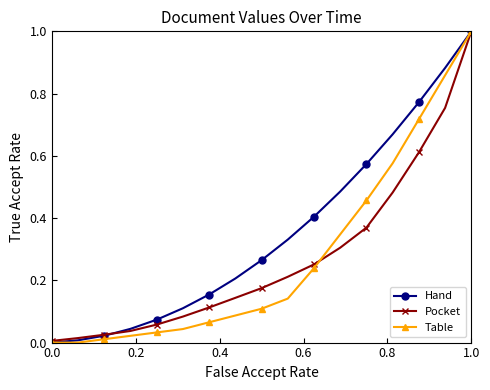

What is the greatest value displayed?

1.0